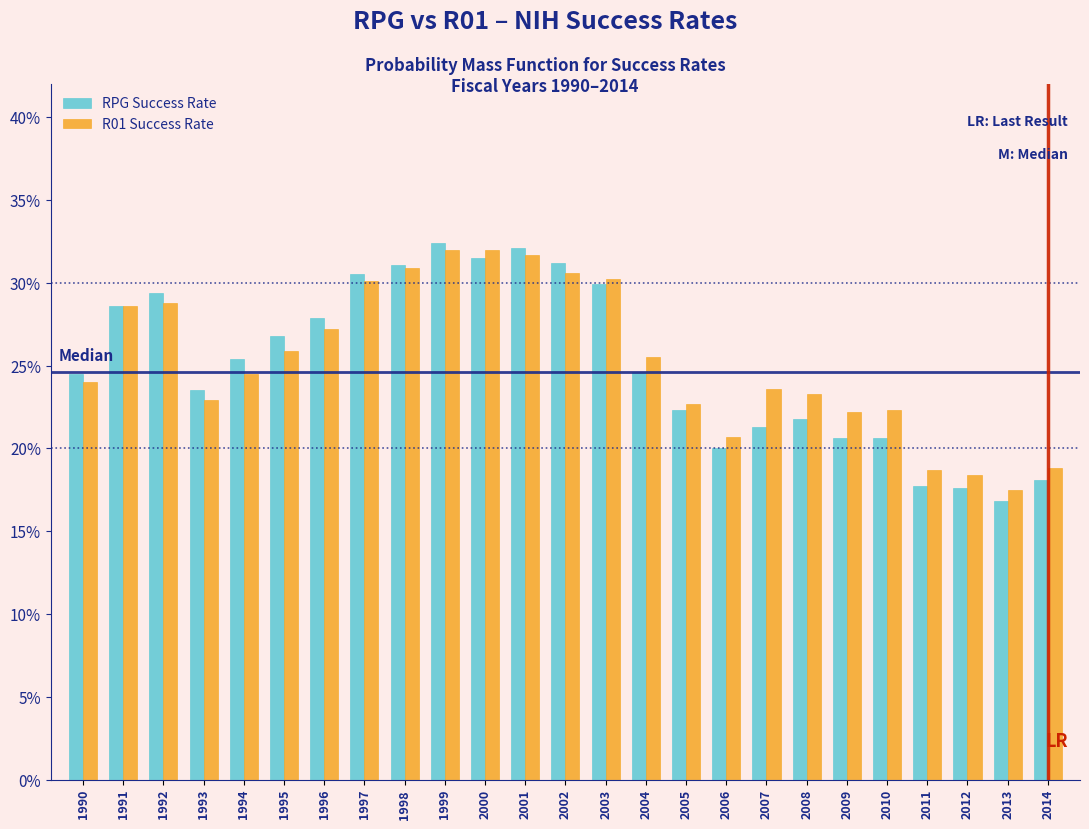

Are the bars horizontal?

No